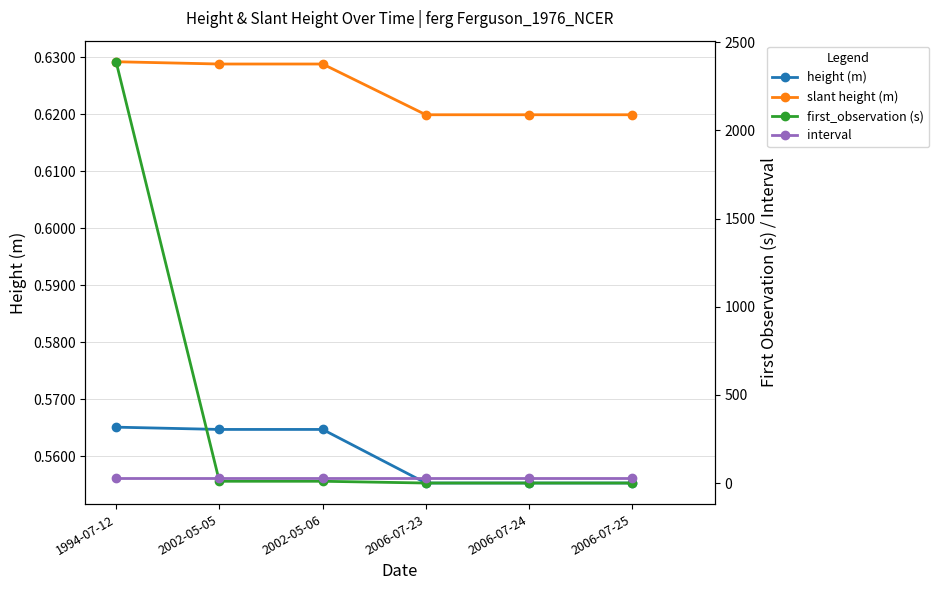

At which label is first_observation (s) closest to 1195?

2002-05-05